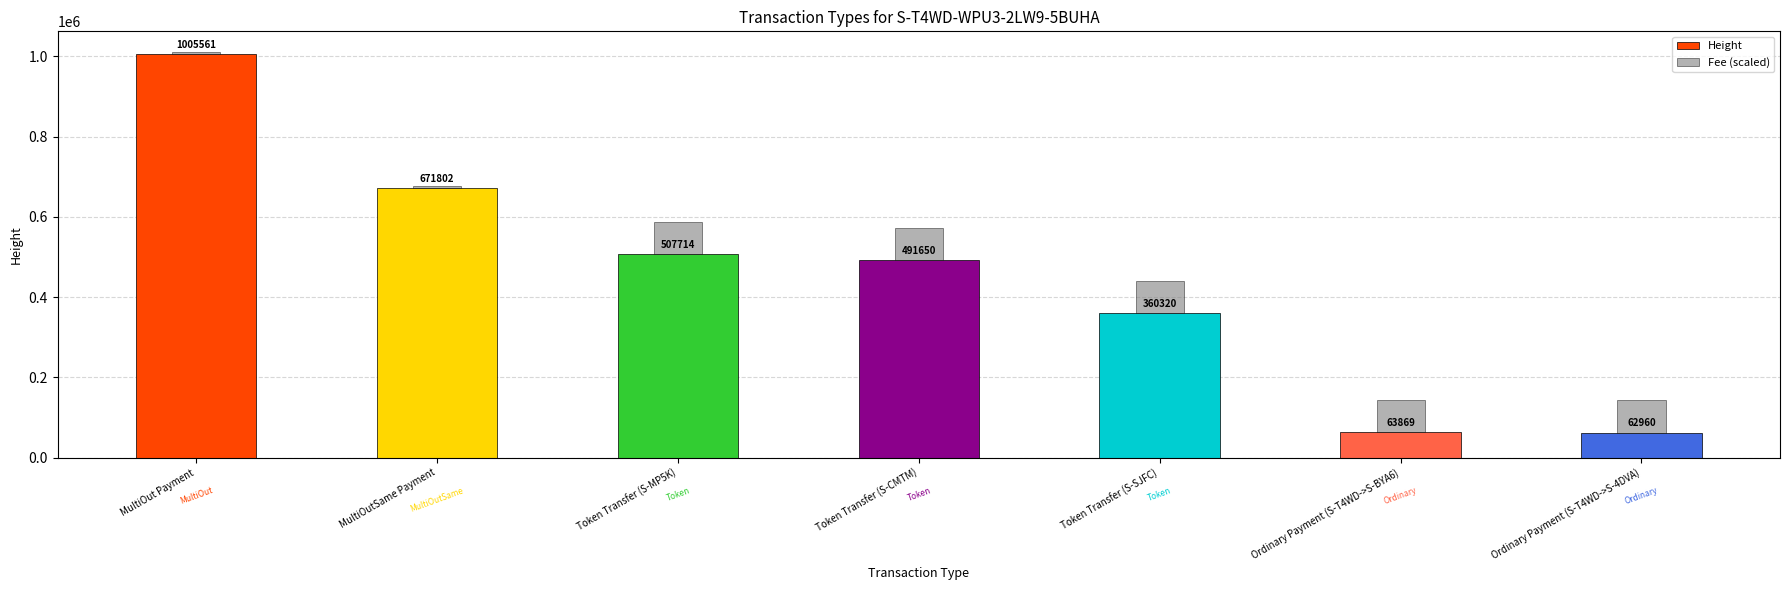

What is the difference between the maximum and second lowest values in the Height series?

941692.0